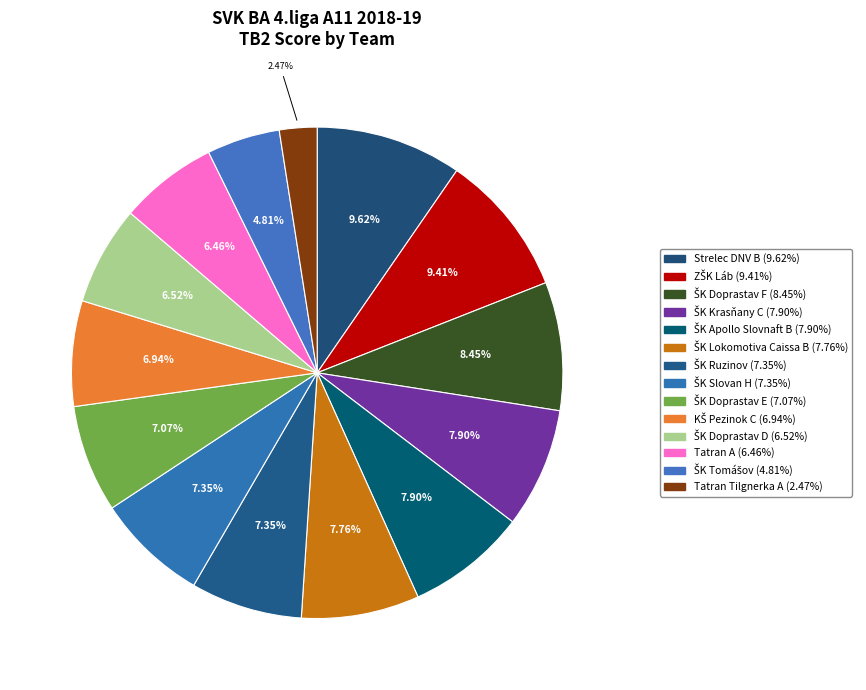

What is the ratio of the value at ŠK Krasňany C to the value at ŠK Tomášov?

1.6